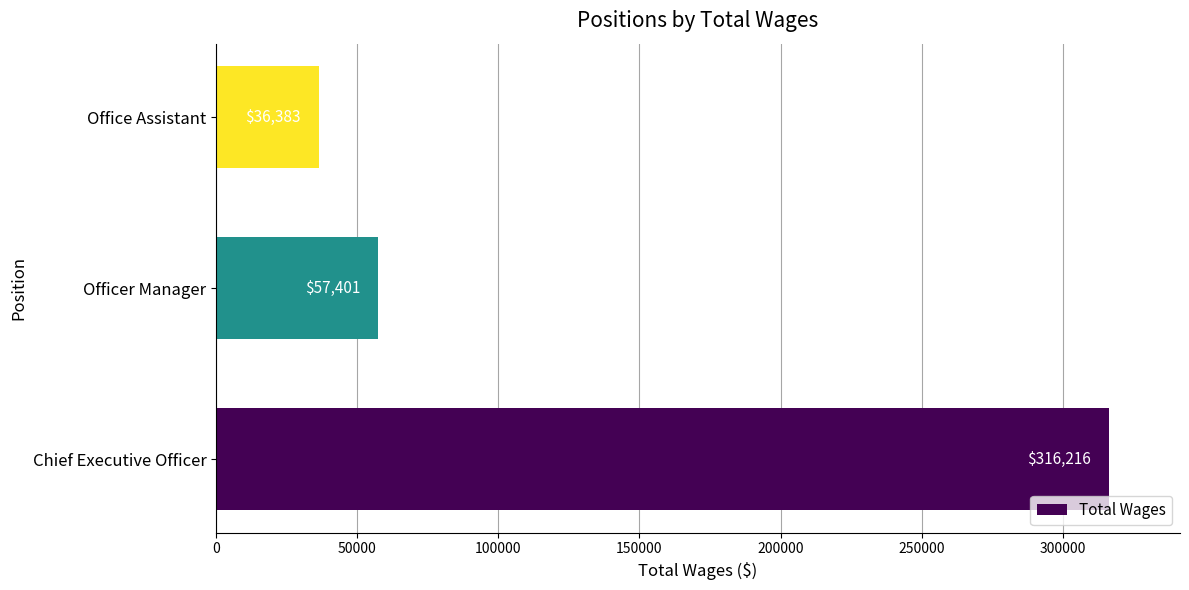

Rank the categories by value from highest to lowest.

Chief Executive Officer, Officer Manager, Office Assistant